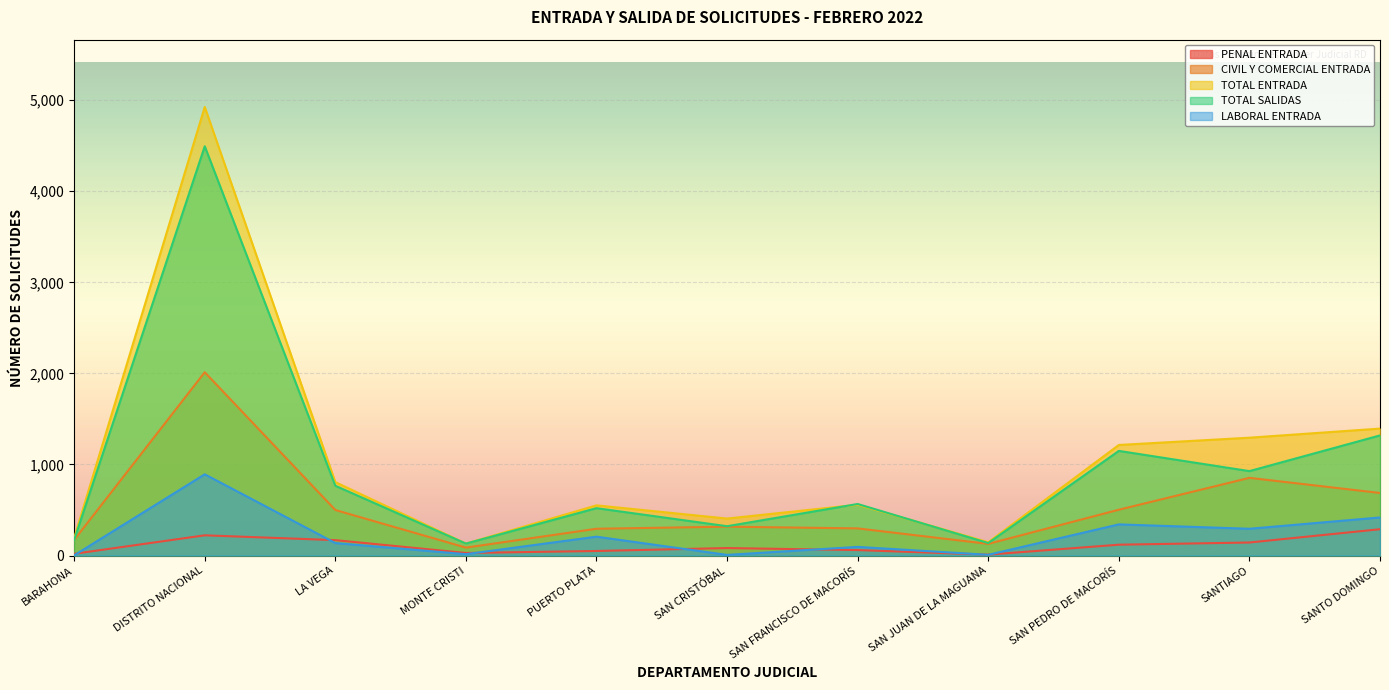

True or false: CIVIL Y COMERCIAL ENTRADA has a value of 850 at LA VEGA.

False